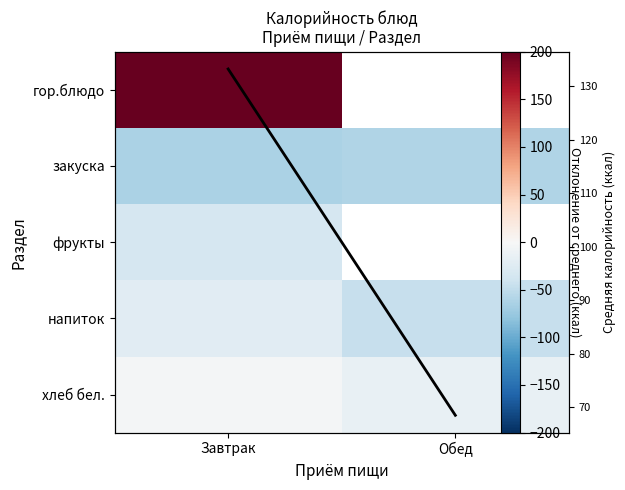

What is the average value of the закуска series?

-61.9